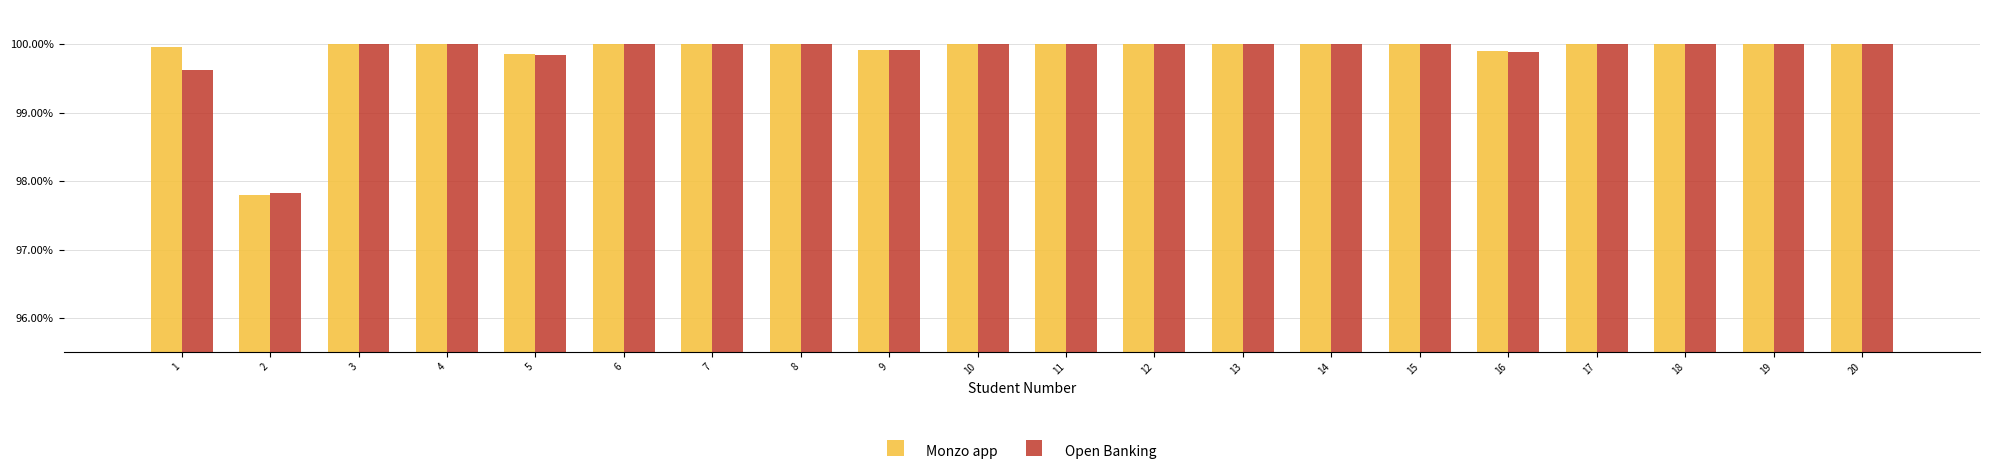

What is the total value across all series at 13?

200.0